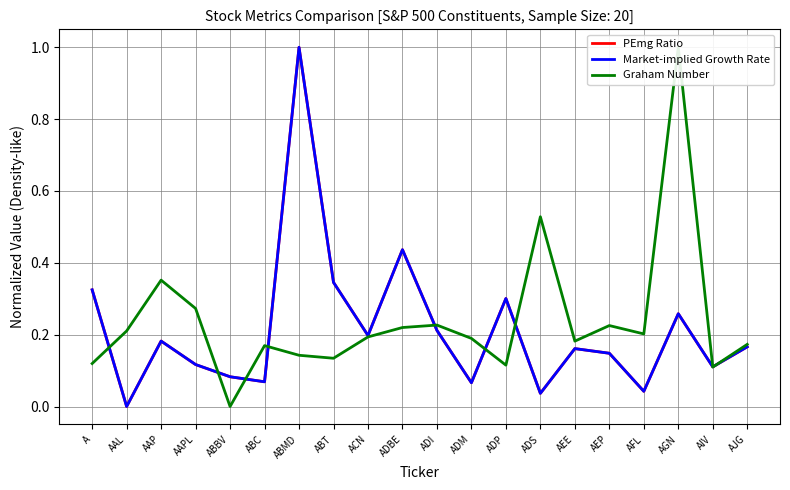

Which category has the highest value across all series?

ABMD